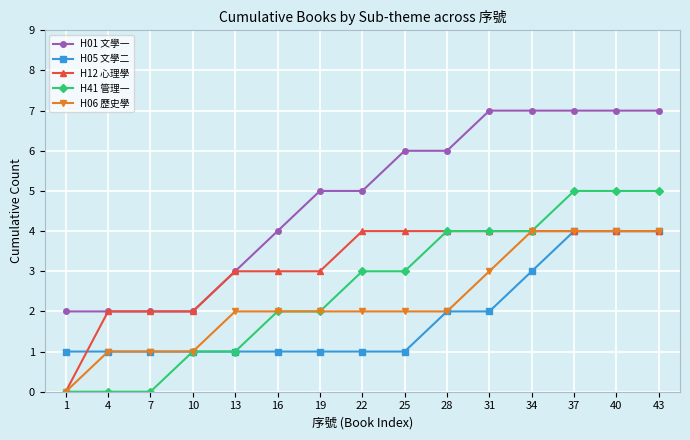

What is the value of the H12 心理學 point at the 14th from the left?

4